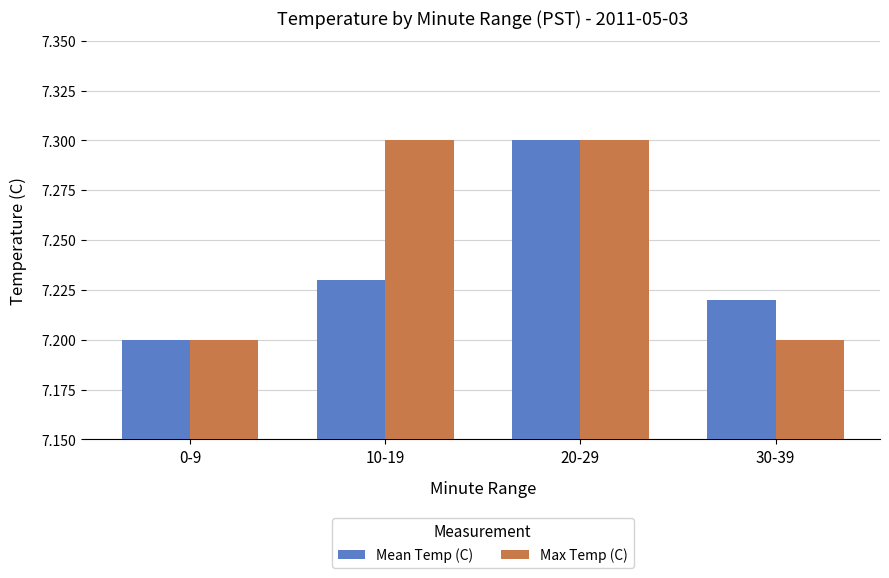

What is the label of the 3rd bar from the right?

10-19